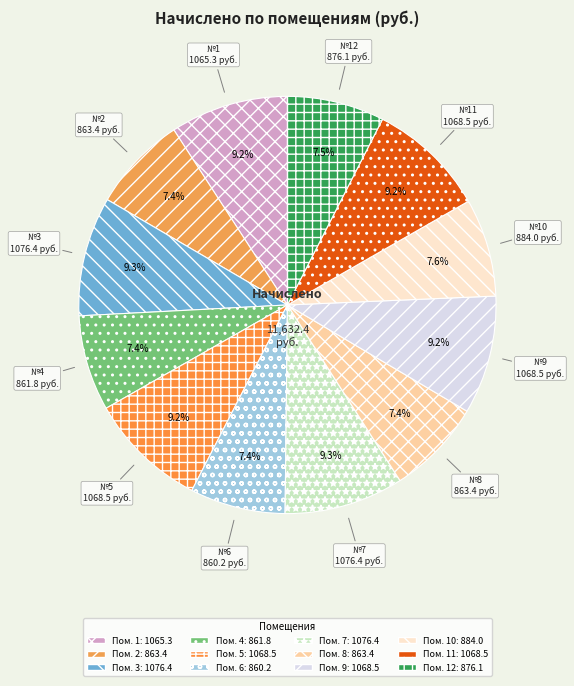

Is there a majority slice in this chart?

No